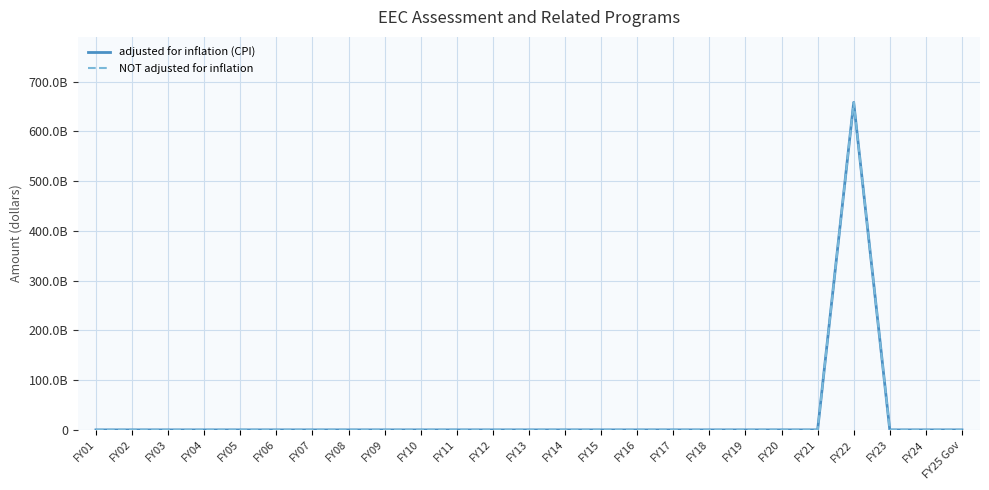

Reading right to left, list all the values displayed in this chart.

adjusted for inflation (CPI): FY25 Gov=0	FY24=0	FY23=0	FY22=658330500000	FY21=0	FY20=0	FY19=0	FY18=0	FY17=0	FY16=0	FY15=0	FY14=0	FY13=0	FY12=0	FY11=0	FY10=0	FY09=0	FY08=0	FY07=0	FY06=0	FY05=0	FY04=0	FY03=0	FY02=0	FY01=0
NOT adjusted for inflation: FY25 Gov=0	FY24=0	FY23=0	FY22=658330500000	FY21=0	FY20=0	FY19=0	FY18=0	FY17=0	FY16=0	FY15=0	FY14=0	FY13=0	FY12=0	FY11=0	FY10=0	FY09=0	FY08=0	FY07=0	FY06=0	FY05=0	FY04=0	FY03=0	FY02=0	FY01=0